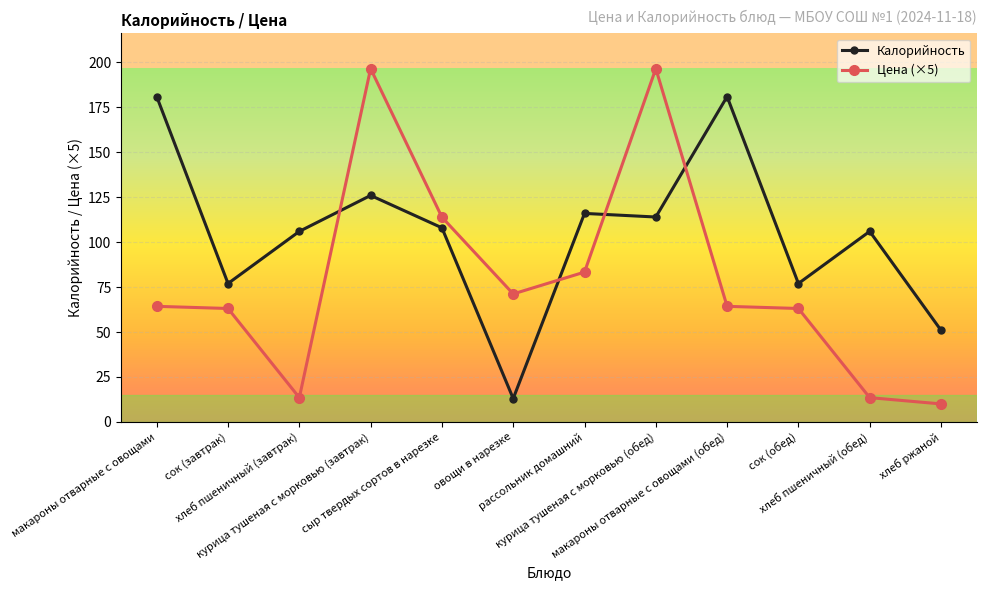

What is the smallest value displayed?

10.0